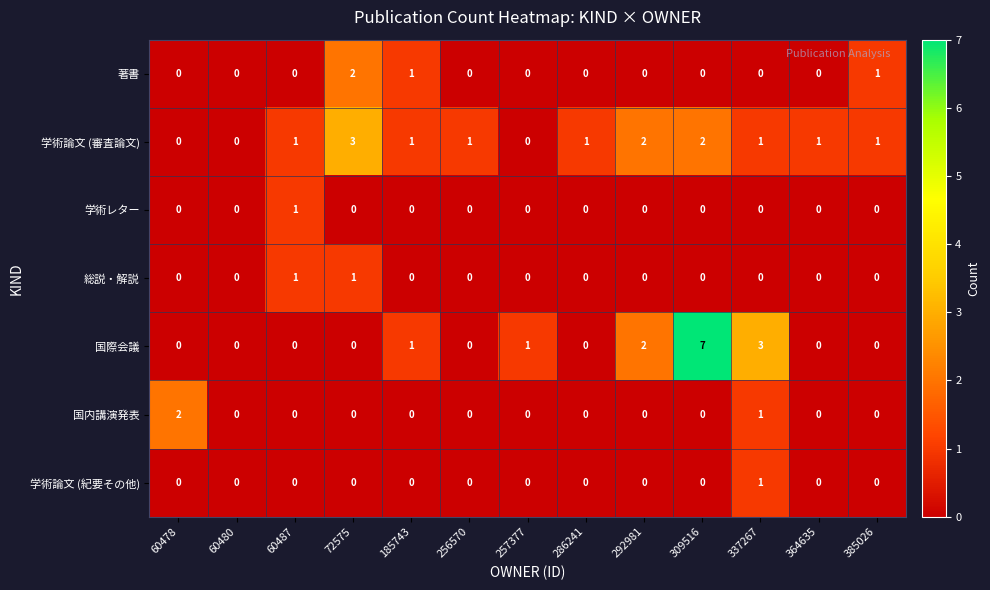

At which category is the sum across all series the highest?

309516